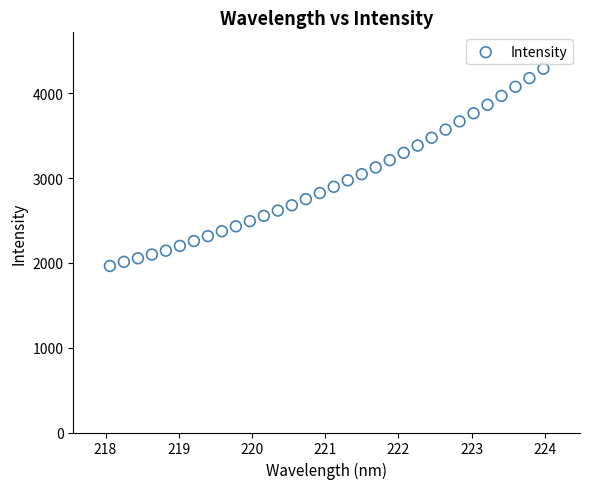

What is the range of X values (max minus min)?

5.9